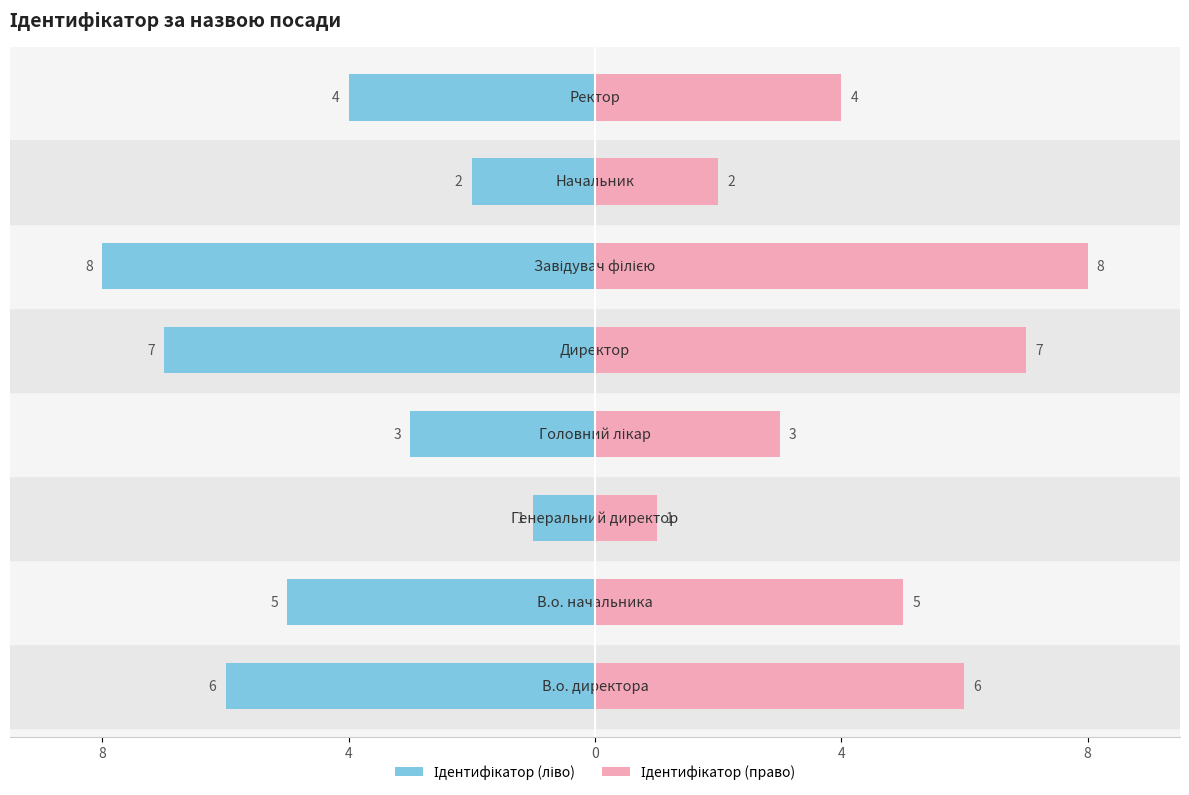

Rank the series by their maximum value, from highest to lowest.

Ідентифікатор (право), Ідентифікатор (ліво)